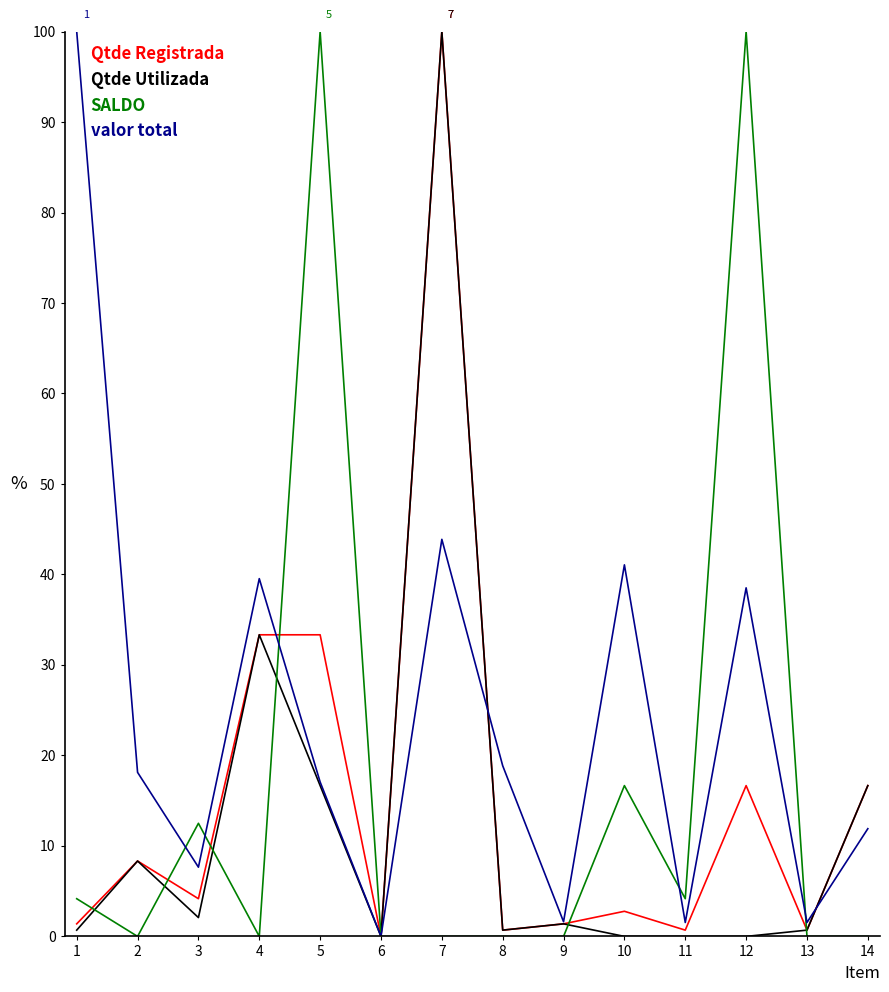

What is the total value across all series at 9?

4.4